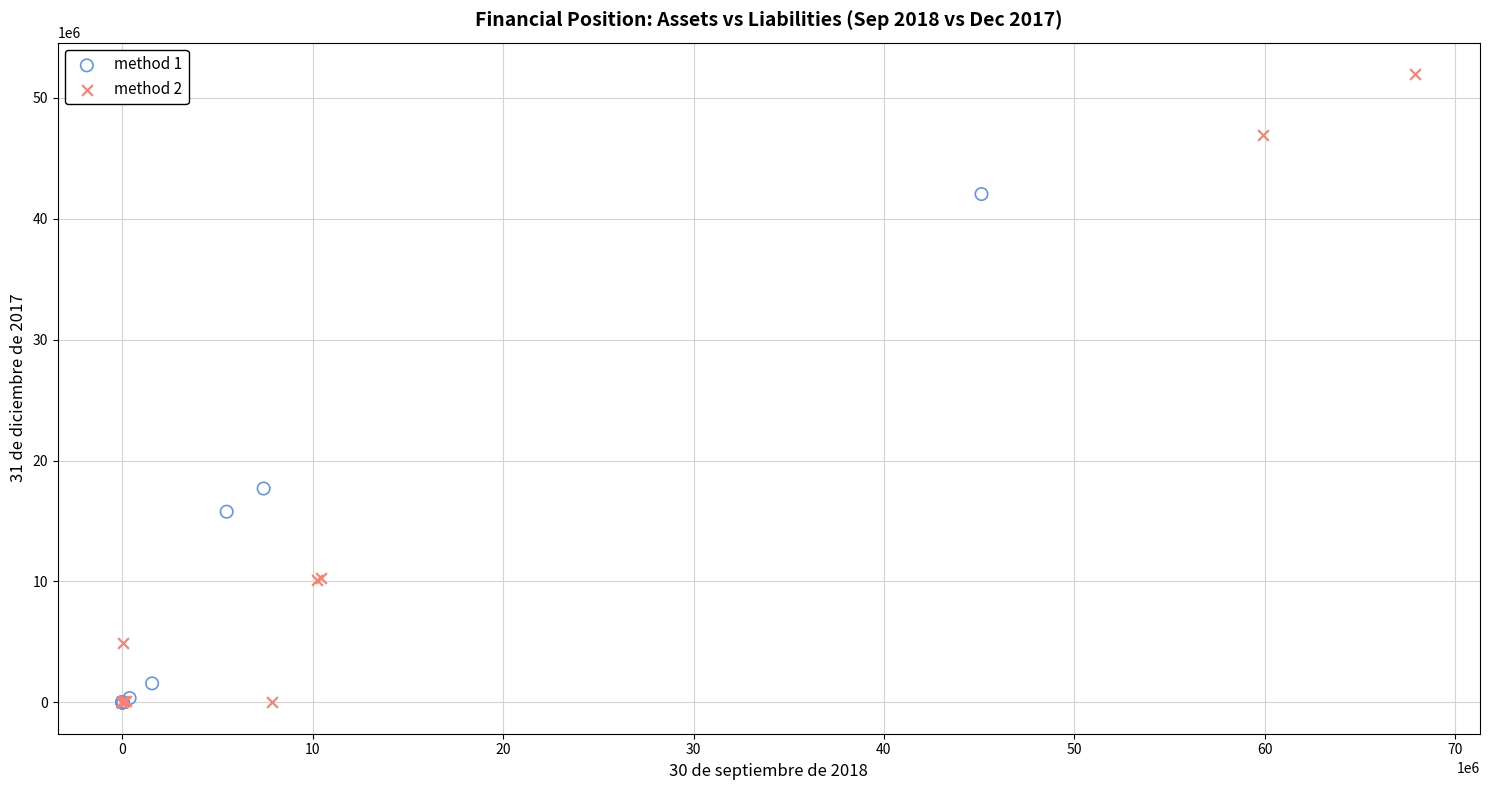

Which series has the largest Y range (max minus min)?

method 2